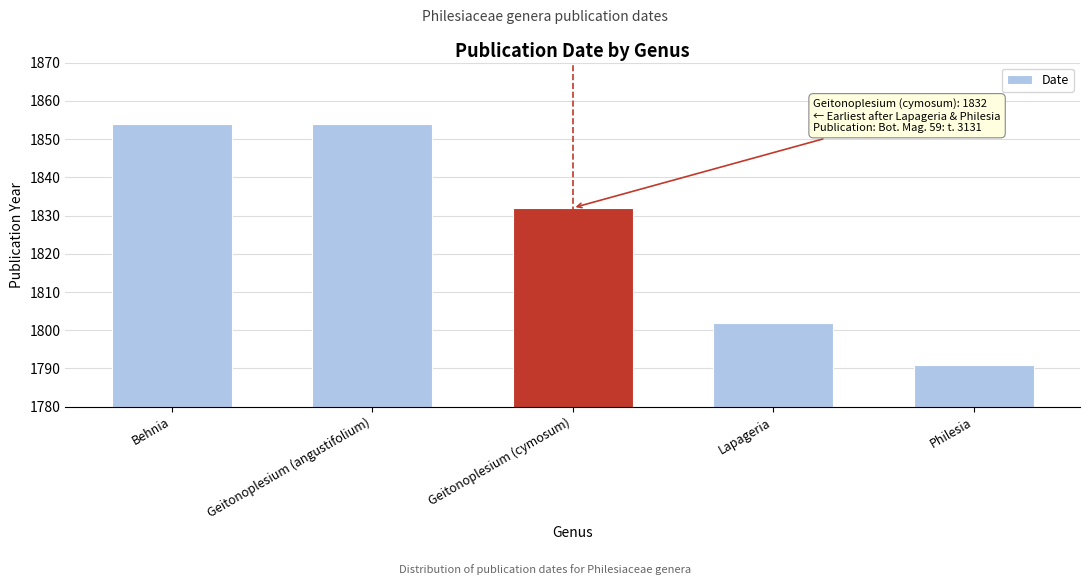

What is the sum of the values at Geitonoplesium (angustifolium) and Behnia?

3708